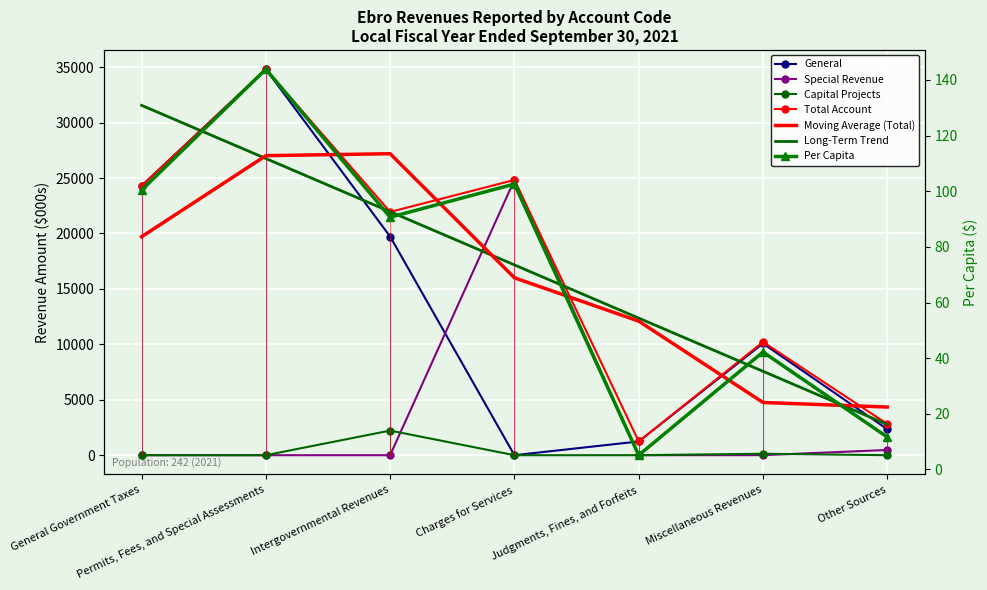

Which series has the largest total across all categories?

Total Account